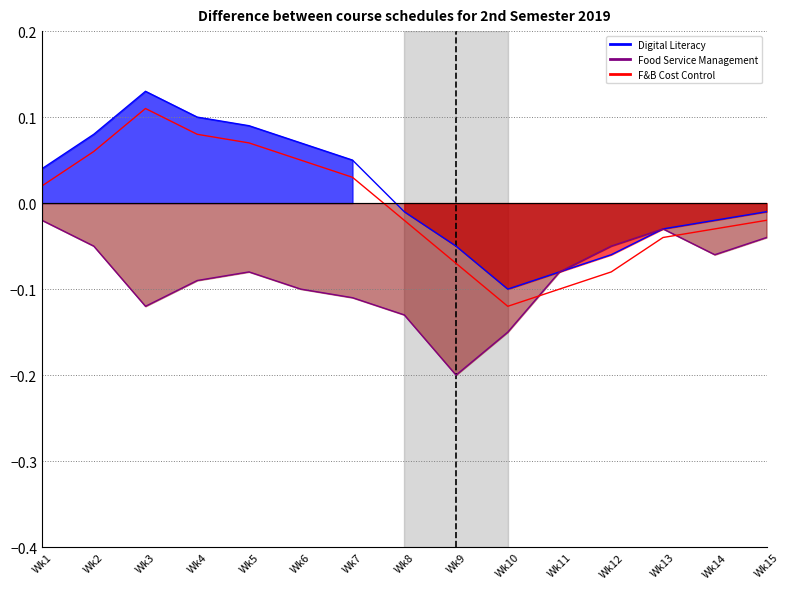

How many negative values does the F&B Cost Control line series have?

8